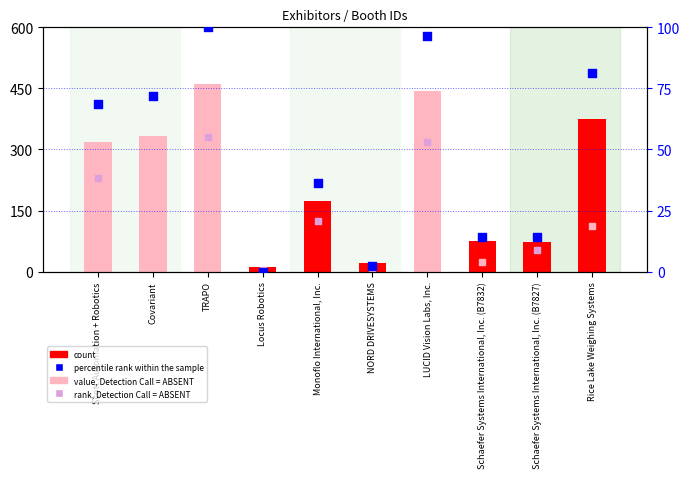

What is the ratio of the value at Rice Lake Weighing Systems to the value at TRAPO?

0.8